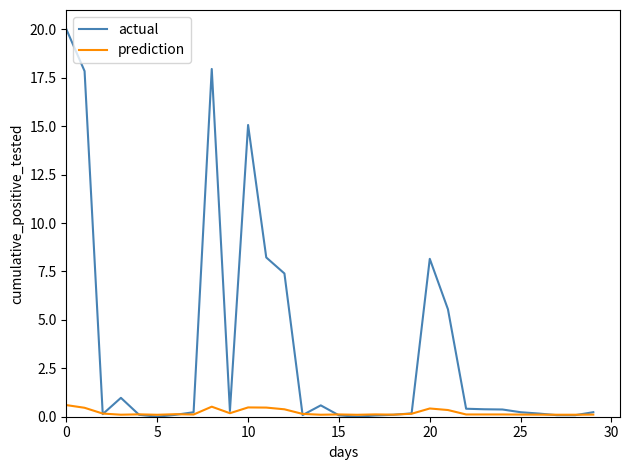

How many series are shown in this chart?

2